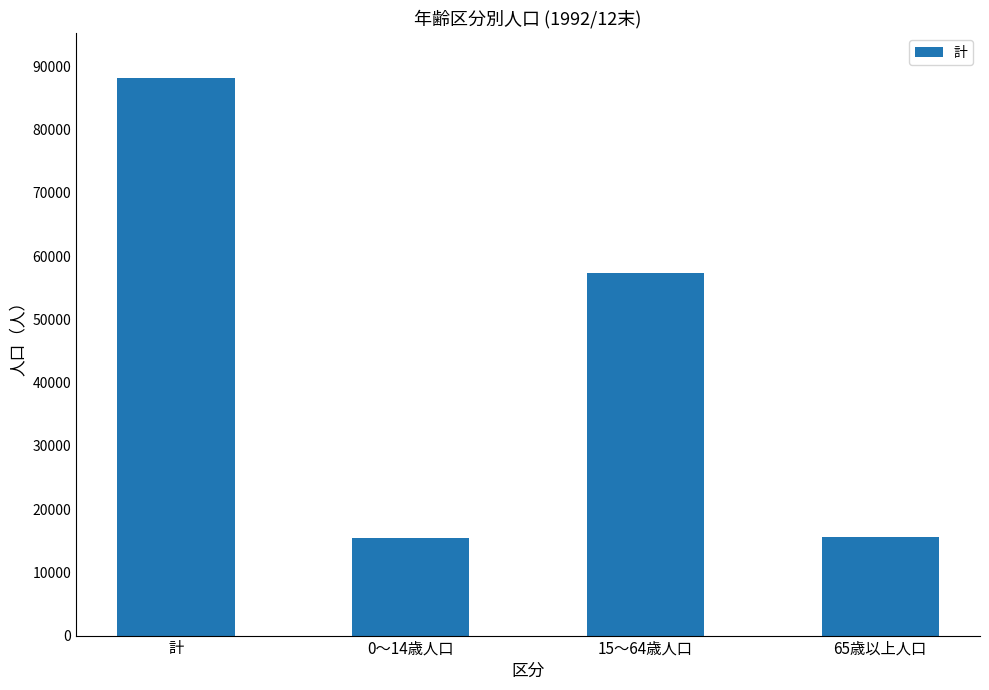

What is the label of the 1st bar from the left?

計